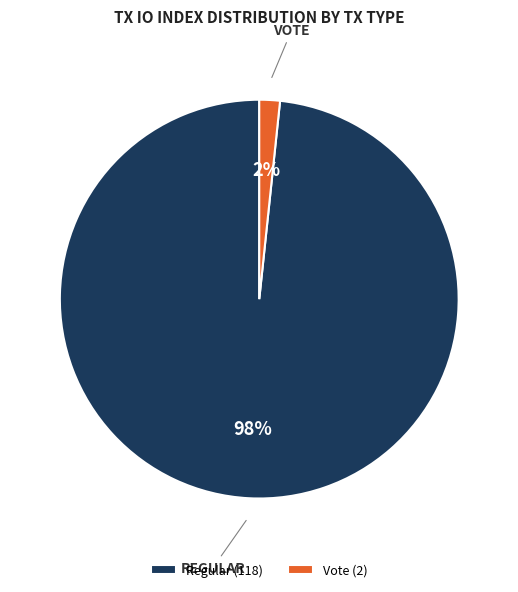

Which slice is the smallest?

Vote